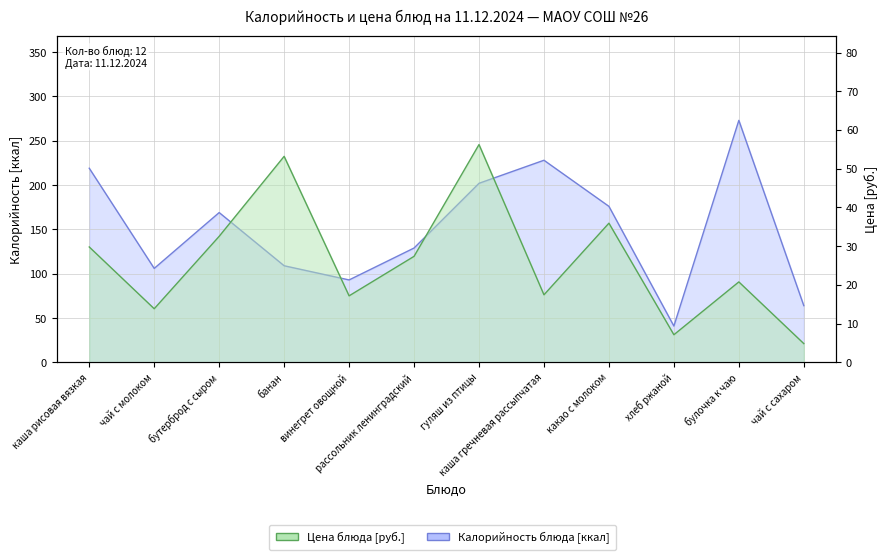

How many categories are shown in the chart?

12